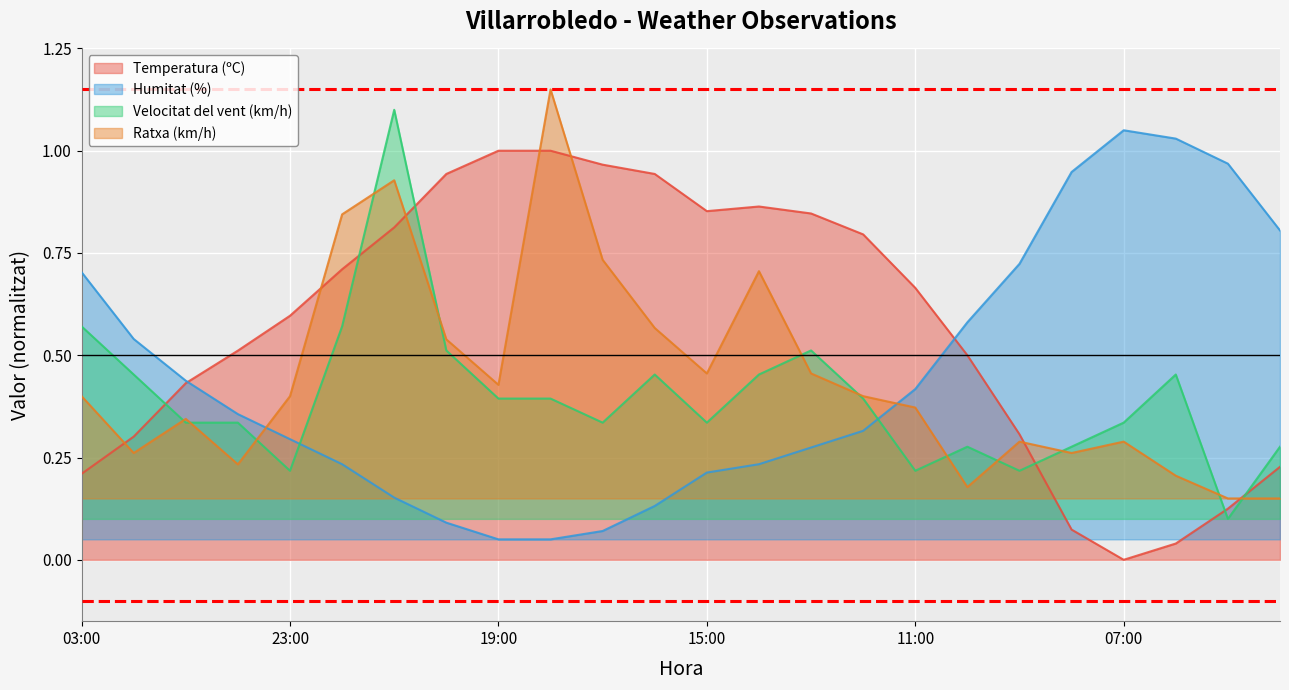

What is the approximate value of Temperatura (ºC) at 21:00?

0.8